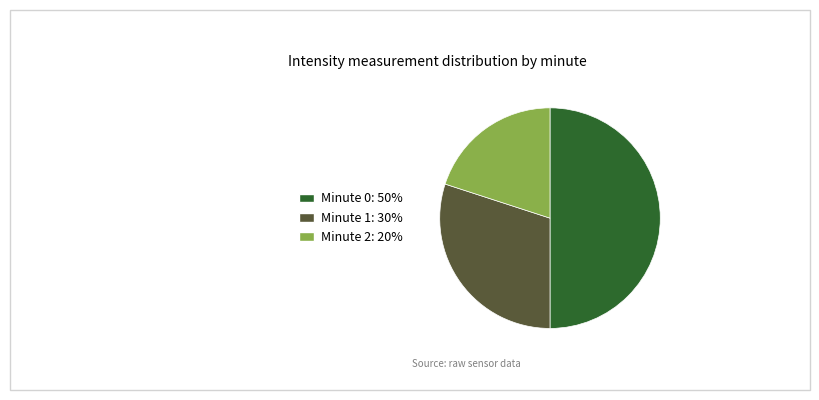

The Minute 2 slice represents 9% of the pie. True or false?

False